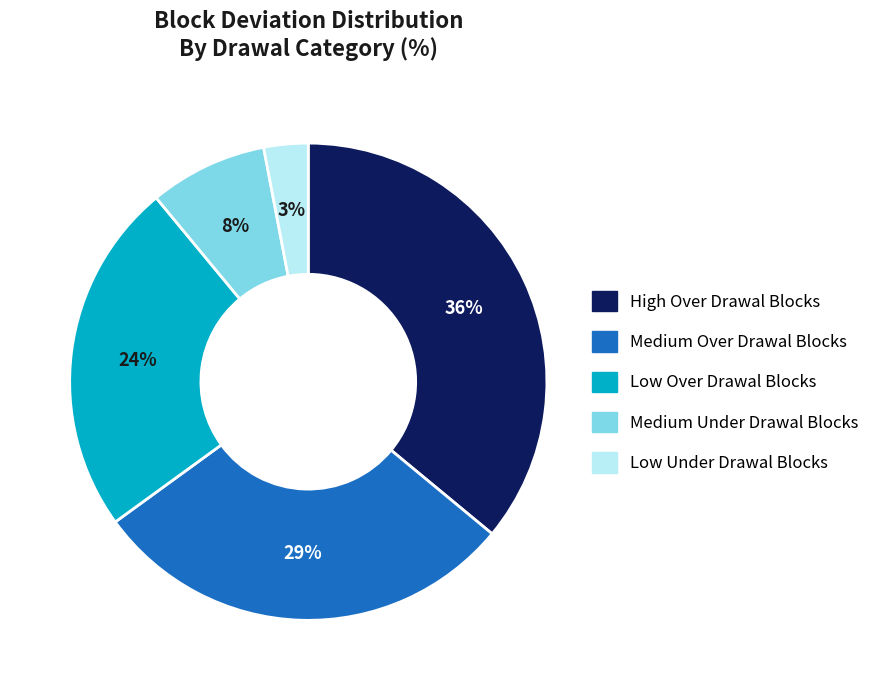

Is there a majority slice in this chart?

No